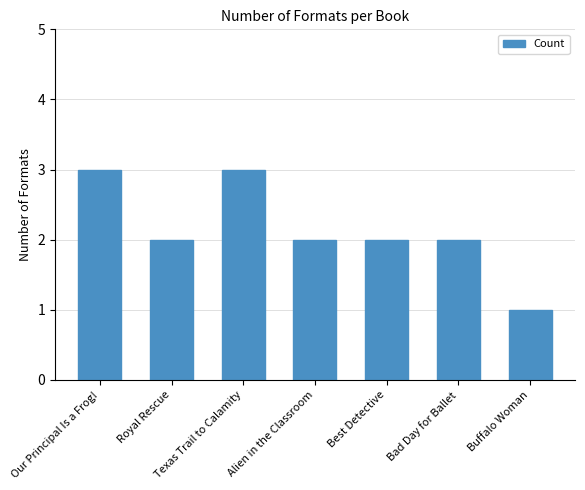

Reading left to right, transcribe all the data shown in this chart.

Our Principal Is a Frog!=3	Royal Rescue=2	Texas Trail to Calamity=3	Alien in the Classroom=2	Best Detective=2	Bad Day for Ballet=2	Buffalo Woman=1